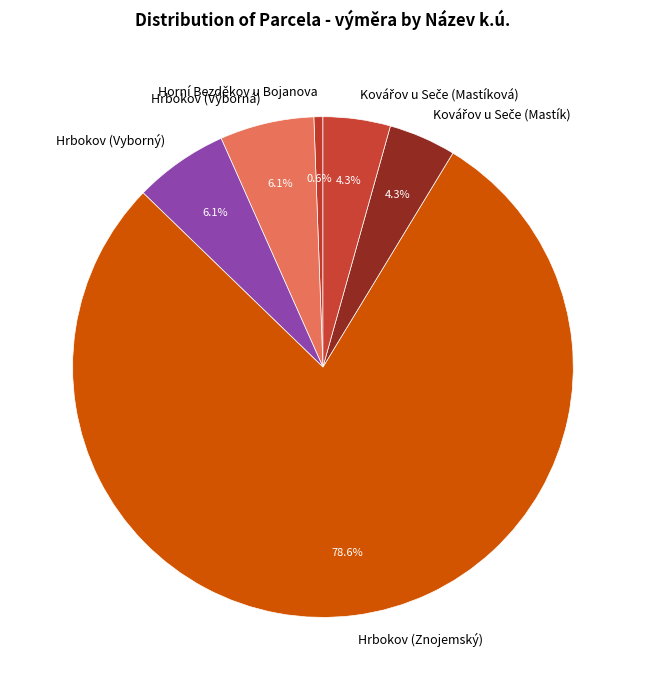

Which has a higher value, Hrbokov (Znojemský) or Hrbokov (Výborná)?

Hrbokov (Znojemský)